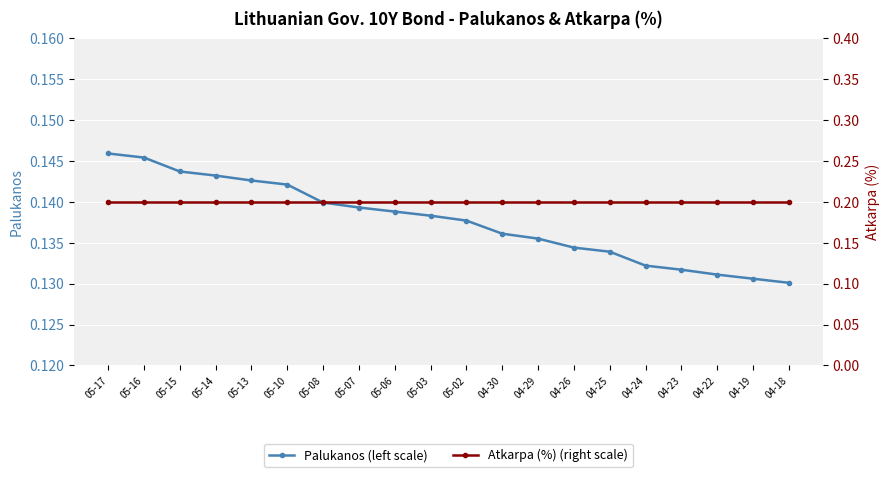

What is the average value of the Atkarpa (%) (right scale) series?

0.2